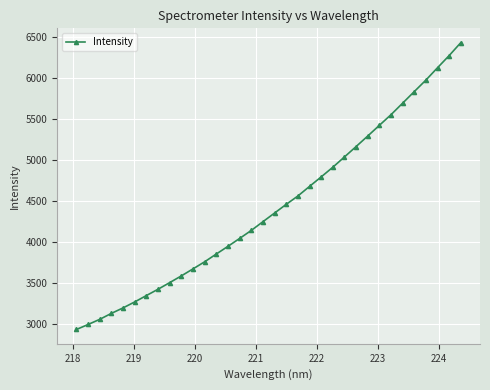

How many values exceed 4352?

17